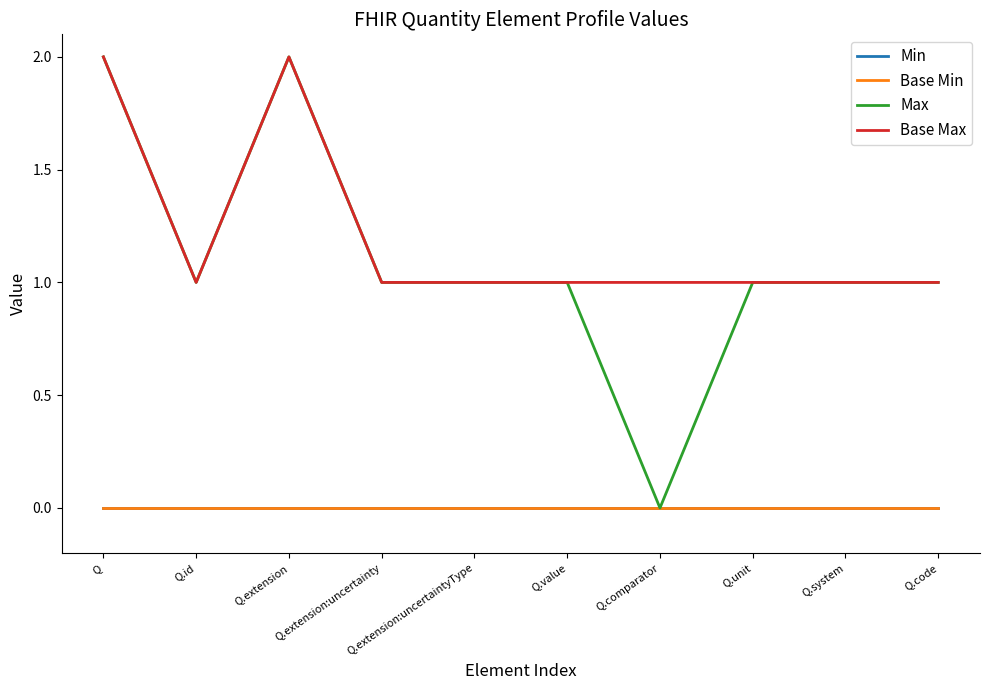

List the series in order of their peak value, lowest first.

Min, Base Min, Max, Base Max